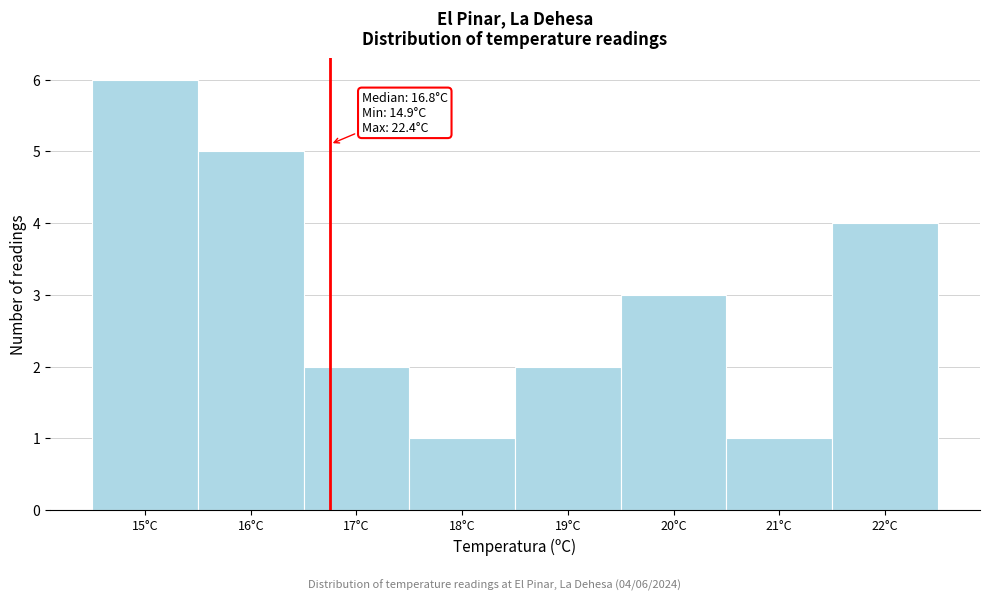

Which range on the x-axis has the tallest bar?

14.5 to 15.5